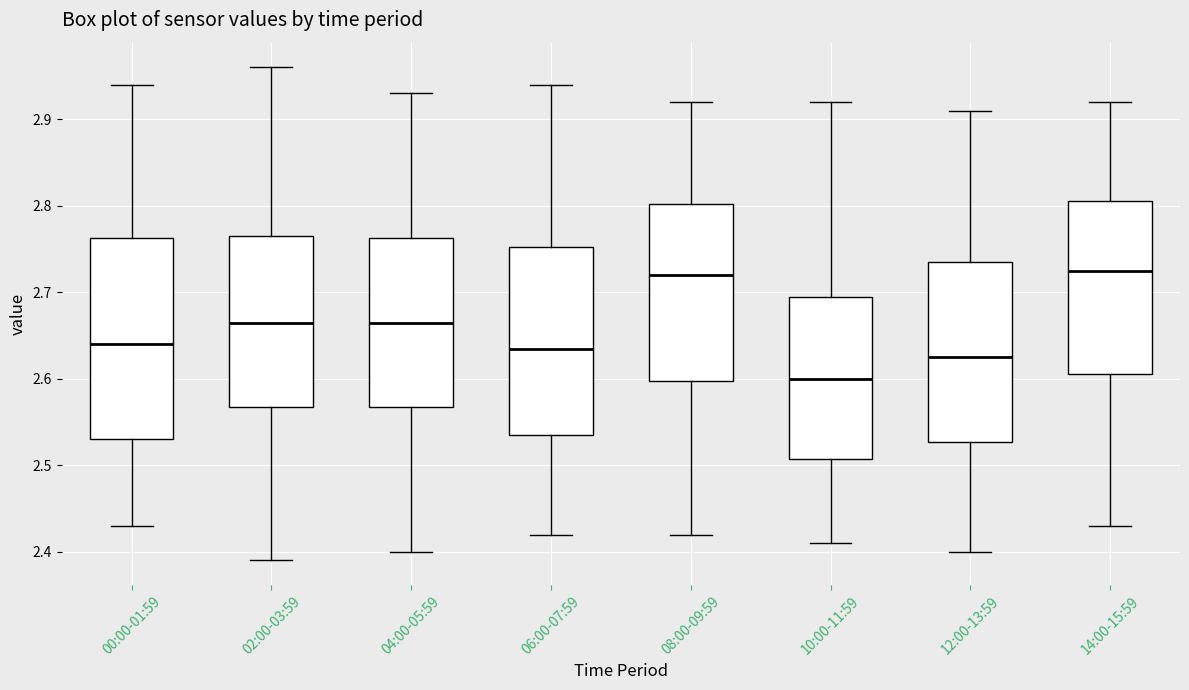

Where is the upper edge of the box for 02:00-03:59 on the y-axis? The values are not printed on the chart, so give them approximately, as read against the axis.

2.77